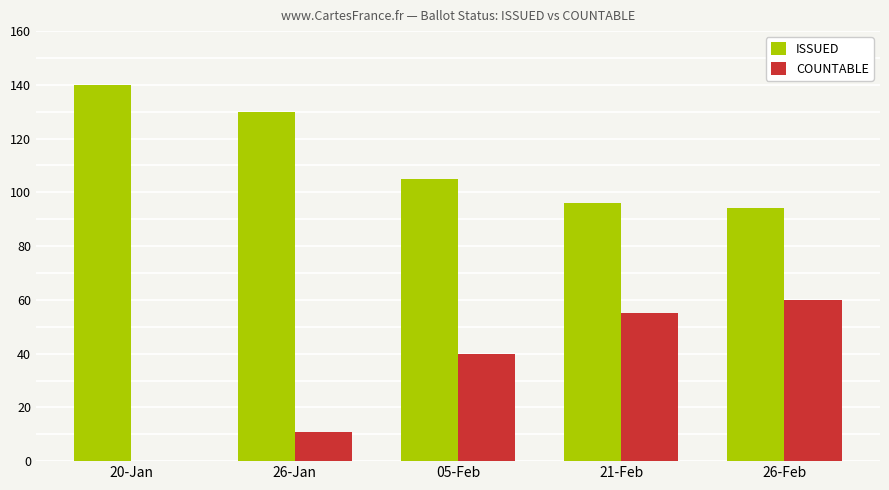

Are the bars horizontal?

No